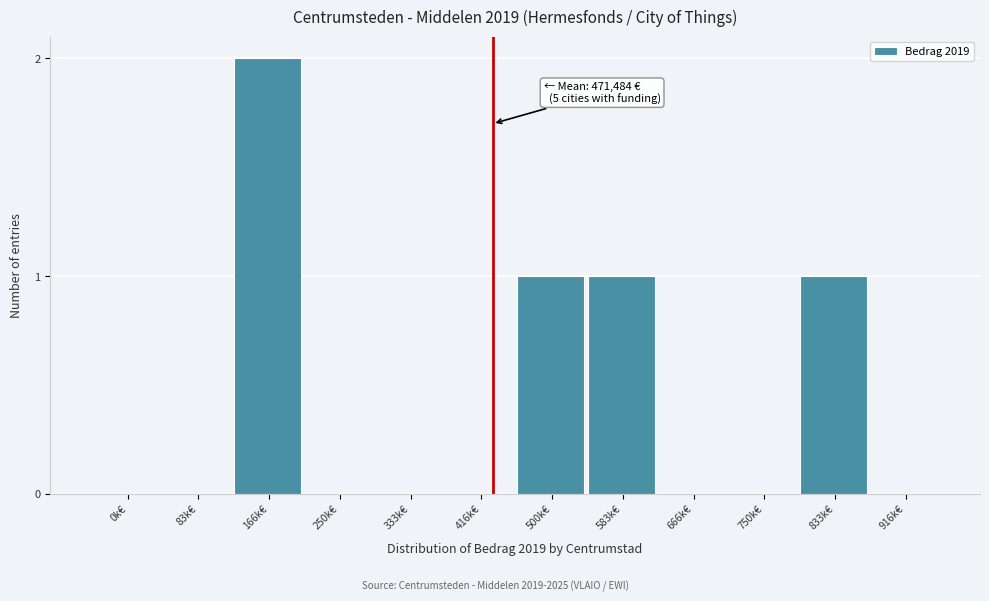

The value at 416k€ is 0. True or false?

True